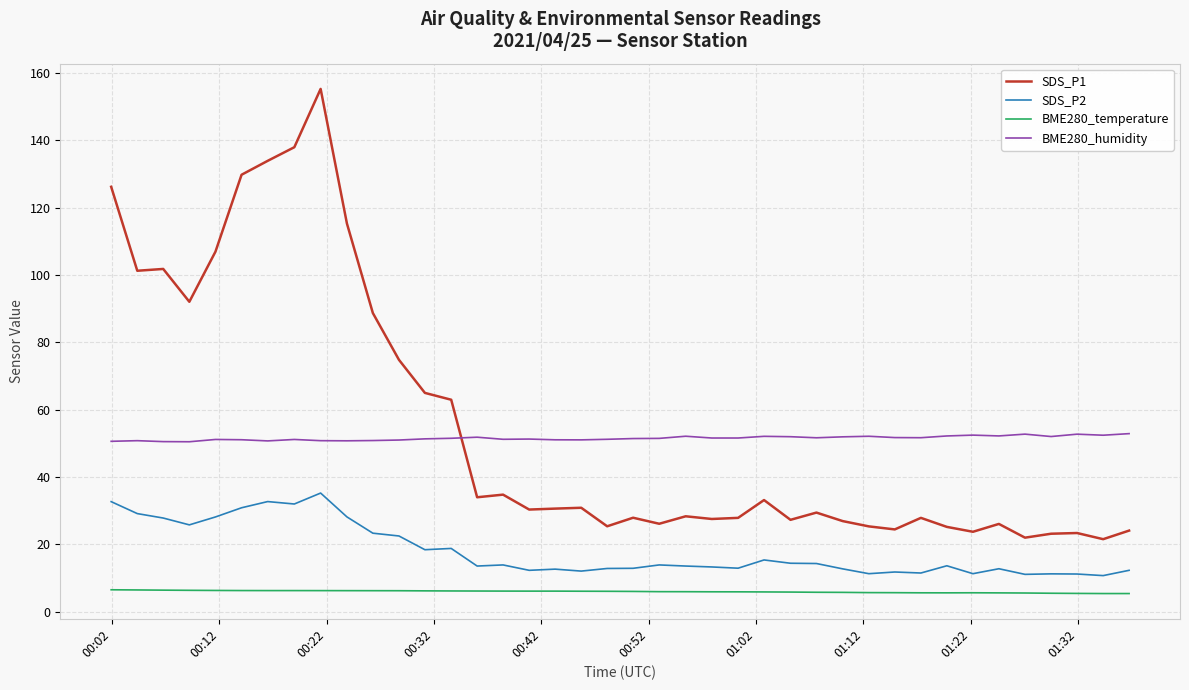

List the series in order of their peak value, lowest first.

BME280_temperature, SDS_P2, BME280_humidity, SDS_P1